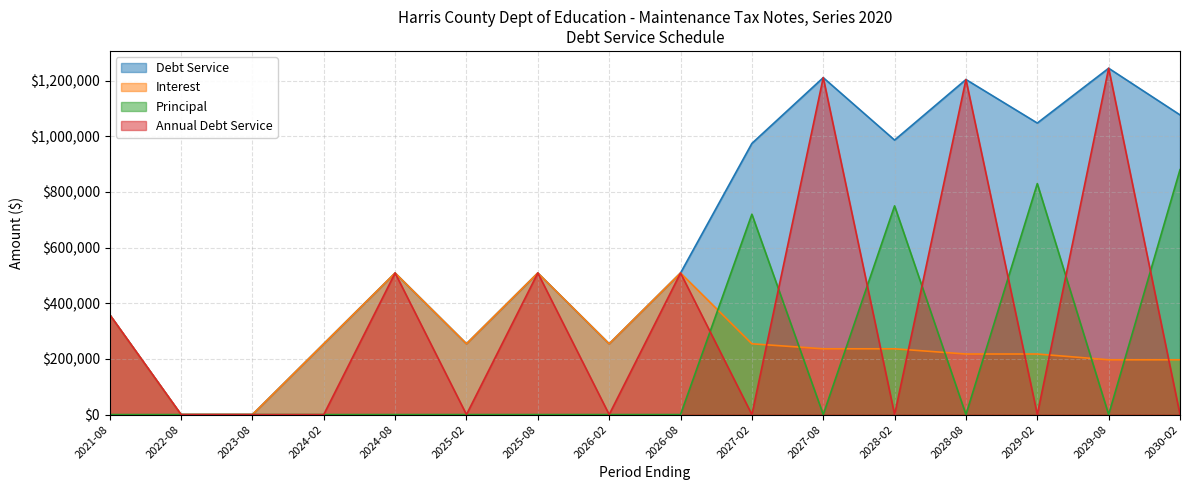

Which has a higher value, 2026-08 or 2027-02?

2027-02